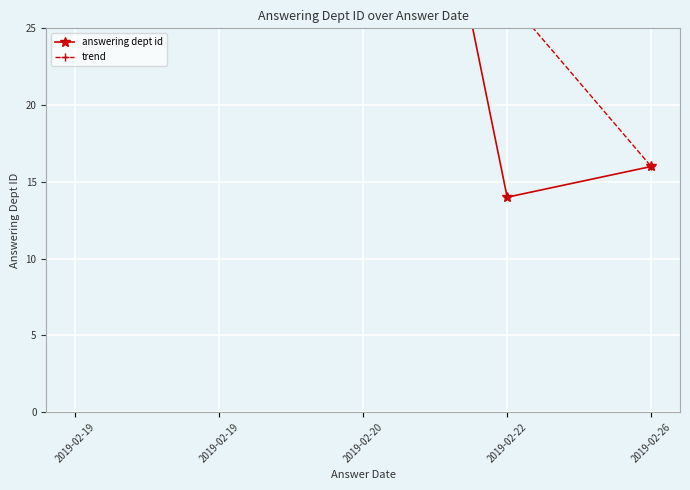

What is the lowest value of the answering dept id series?

14